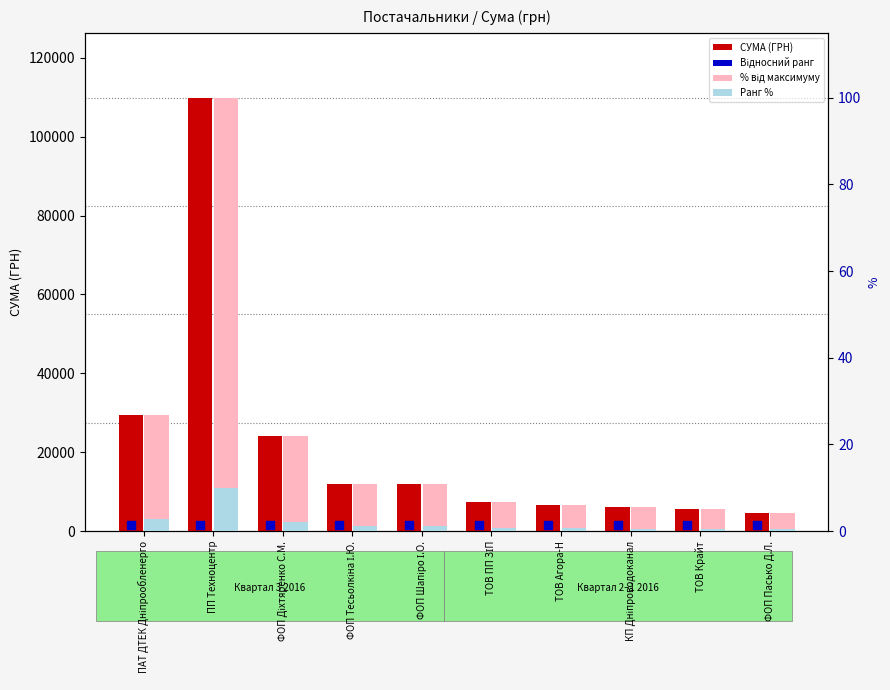

Which series has the largest Y range (max minus min)?

СУМА (ГРН)